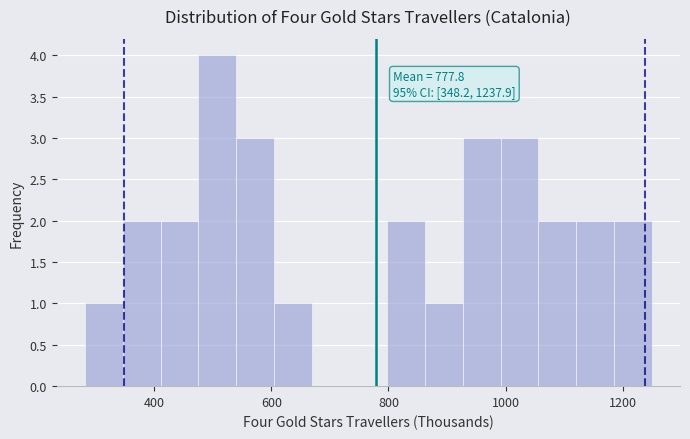

Around what value on the x-axis is the tallest bar? Give the approximate position of its centre, as read against the axis.

500